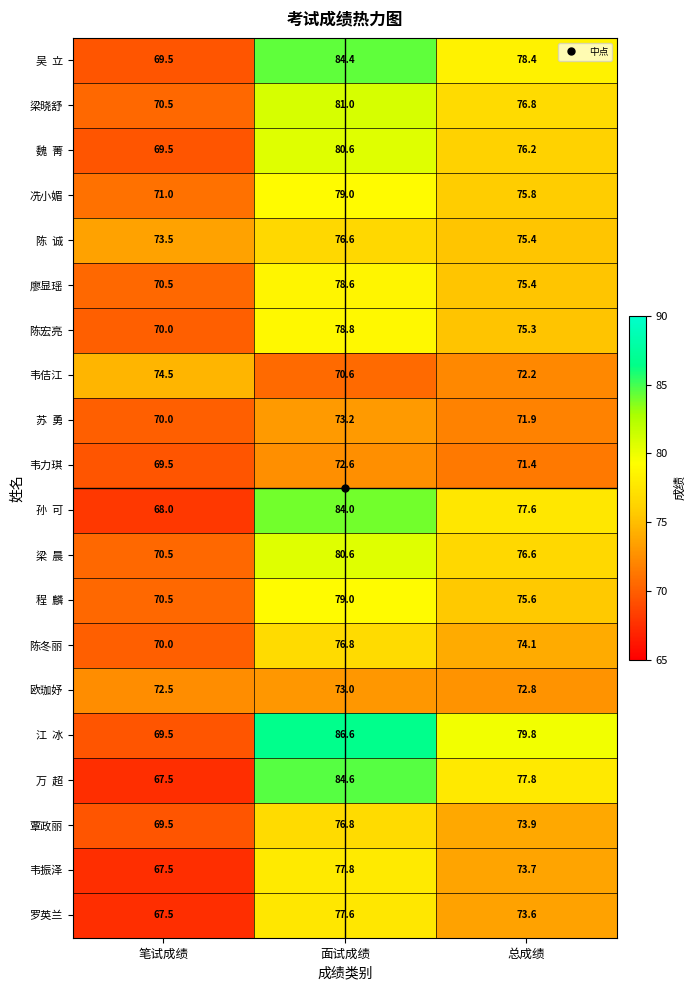

What is the total value across all series at 总成绩?

1504.3